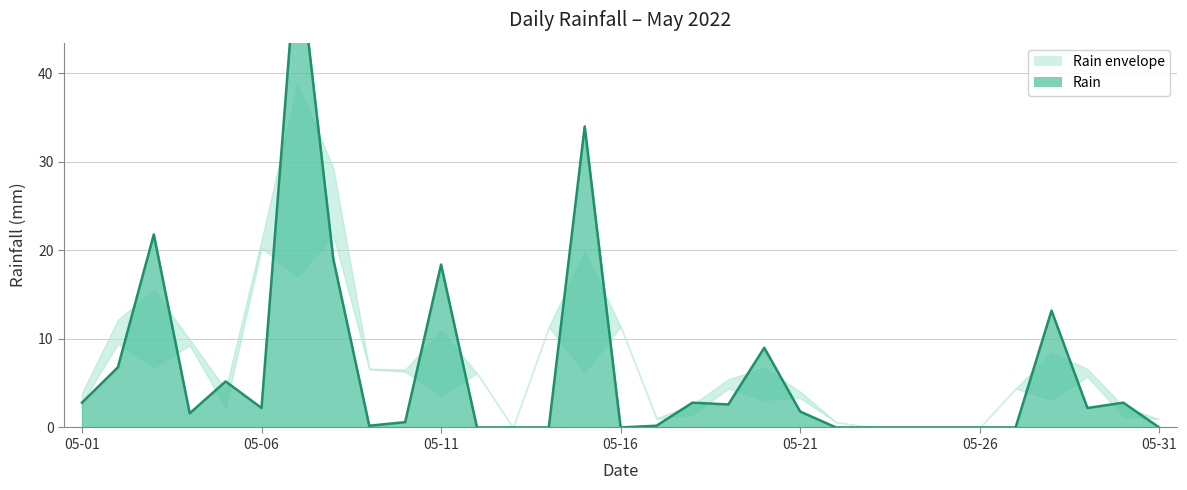

List the labels in order of value, smallest first.

05-12, 05-13, 05-14, 05-16, 05-22, 05-23, 05-24, 05-25, 05-26, 05-27, 05-31, 05-09, 05-17, 05-10, 05-04, 05-21, 05-06, 05-29, 05-19, 05-01, 05-18, 05-30, 05-05, 05-02, 05-20, 05-28, 05-11, 05-08, 05-03, 05-15, 05-07